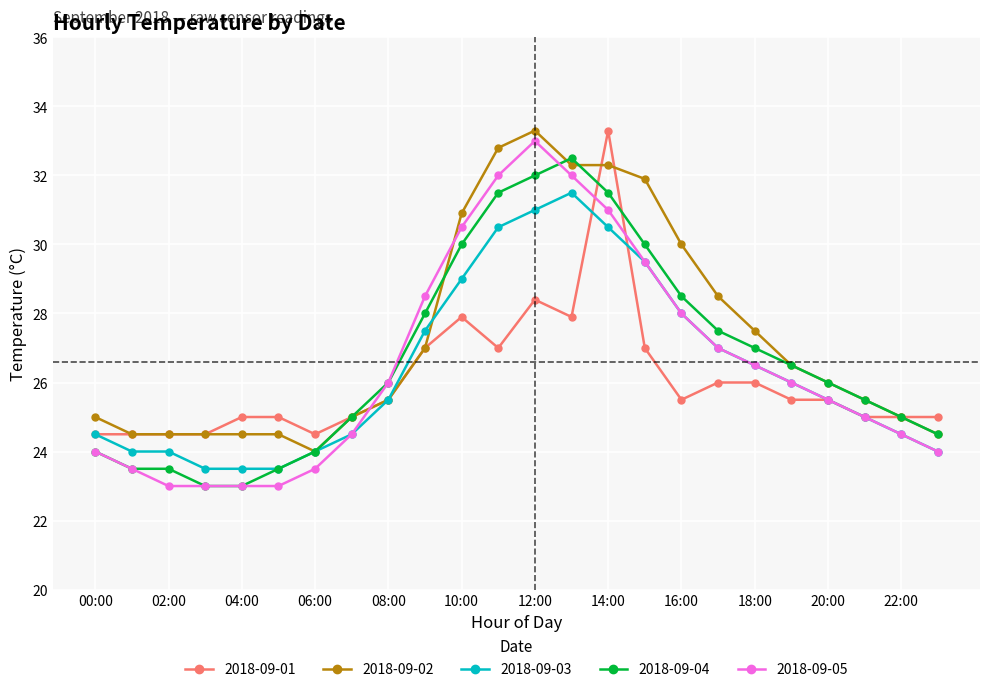

What is the maximum value shown in the chart?

33.3